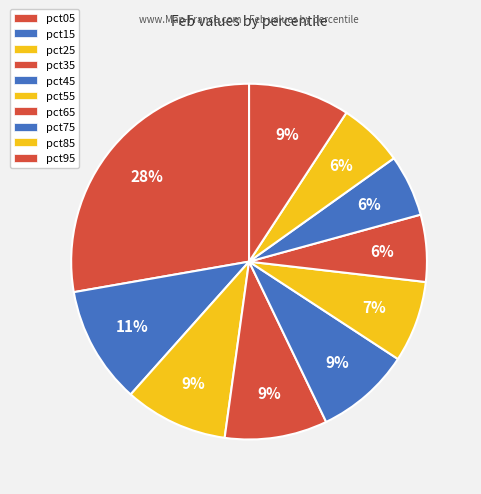

Rank the categories by value from lowest to highest.

pct75, pct85, pct65, pct55, pct45, pct95, pct35, pct25, pct15, pct05